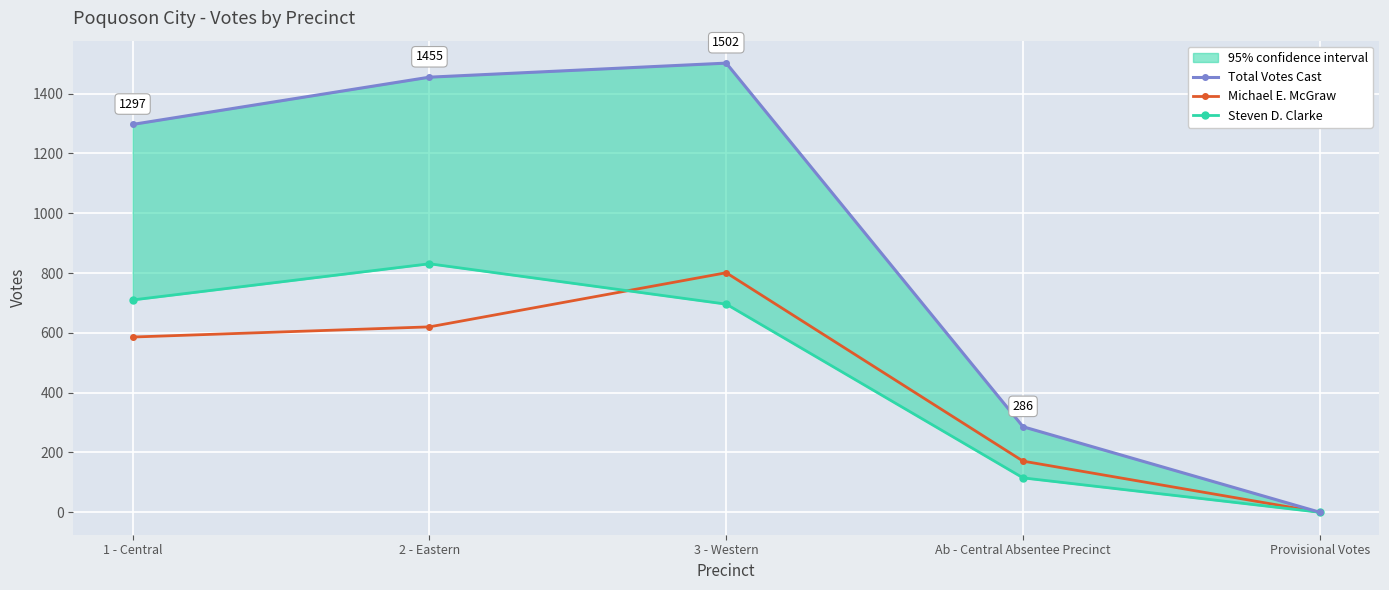

Which series has the largest total across all categories?

Total Votes Cast